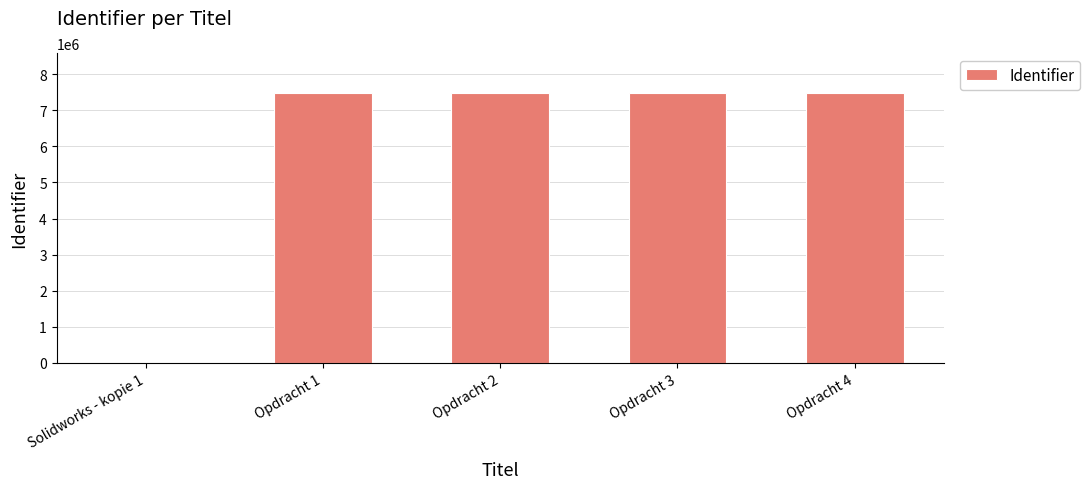

Where is the data nearest to the value 3731782?

Opdracht 1